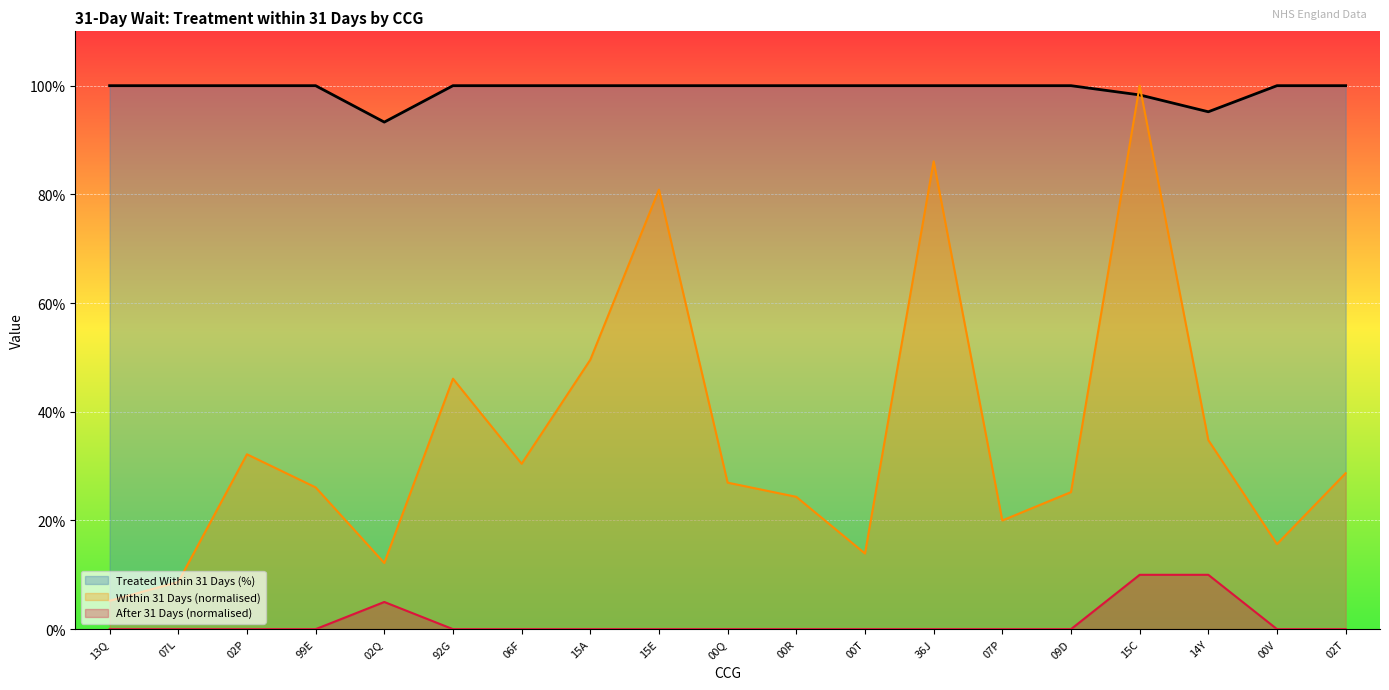

Rank the series by their average value, from highest to lowest.

Treated Within 31 Days (%), Within 31 Days (normalised), After 31 Days (normalised)